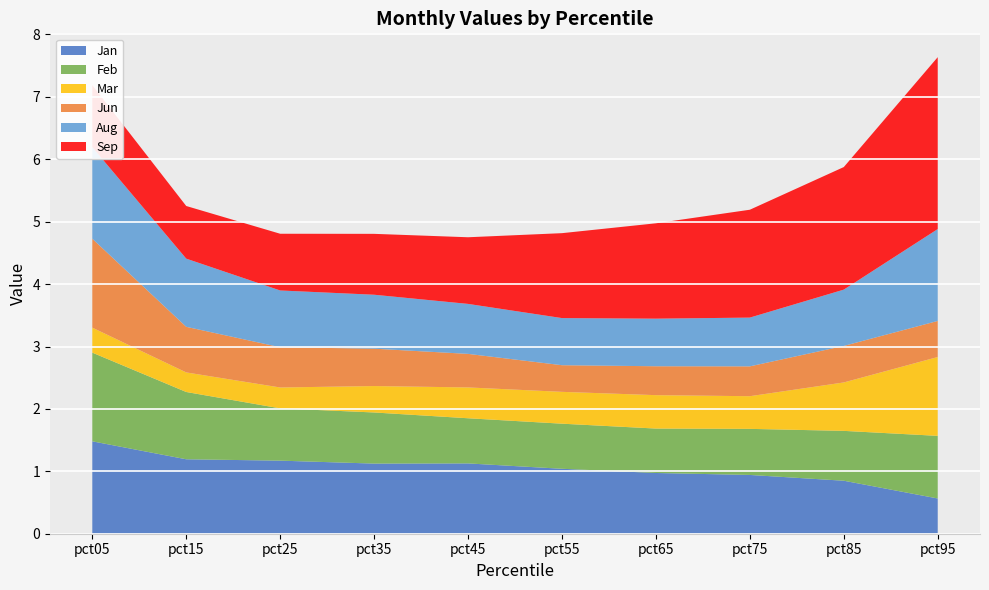

Reading left to right, transcribe all the data shown in this chart.

Jan: pct05=1.5	pct15=1.2	pct25=1.2	pct35=1.1	pct45=1.1	pct55=1.0	pct65=1.0	pct75=0.9	pct85=0.8	pct95=0.6
Feb: pct05=1.4	pct15=1.1	pct25=0.8	pct35=0.8	pct45=0.7	pct55=0.7	pct65=0.7	pct75=0.7	pct85=0.8	pct95=1.0
Mar: pct05=0.4	pct15=0.3	pct25=0.3	pct35=0.4	pct45=0.5	pct55=0.5	pct65=0.5	pct75=0.5	pct85=0.8	pct95=1.3
Jun: pct05=1.4	pct15=0.7	pct25=0.6	pct35=0.6	pct45=0.5	pct55=0.4	pct65=0.5	pct75=0.5	pct85=0.6	pct95=0.6
Aug: pct05=1.5	pct15=1.1	pct25=0.9	pct35=0.9	pct45=0.8	pct55=0.8	pct65=0.8	pct75=0.8	pct85=0.9	pct95=1.5
Sep: pct05=1.0	pct15=0.8	pct25=0.9	pct35=1.0	pct45=1.1	pct55=1.4	pct65=1.5	pct75=1.7	pct85=2.0	pct95=2.8